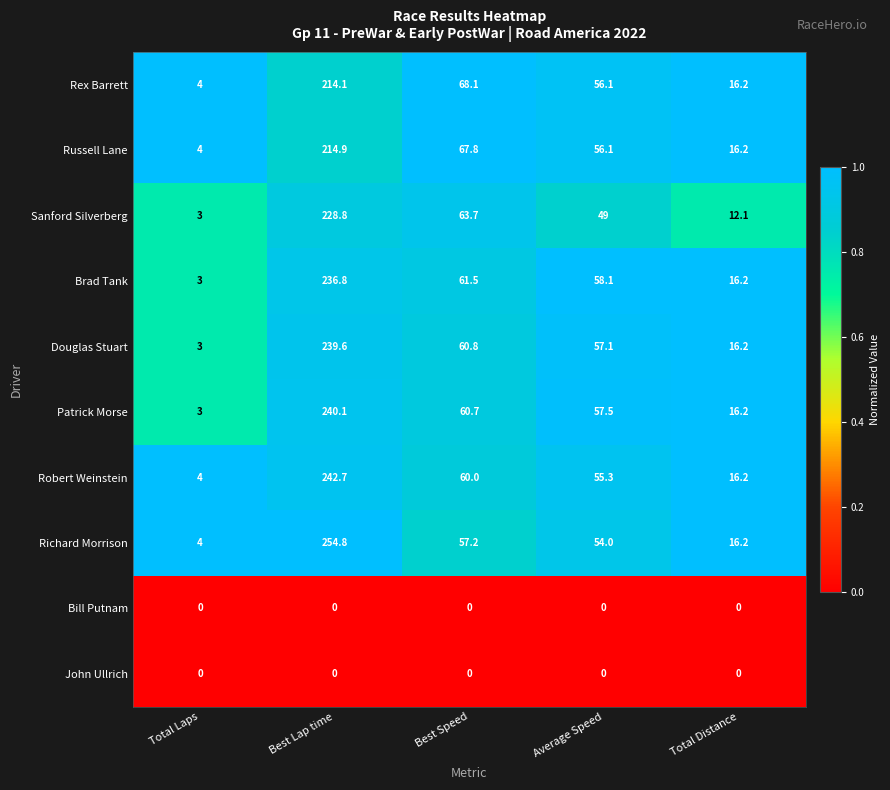

Is it true that Richard Morrison equals 4.0 at Total Laps?

True